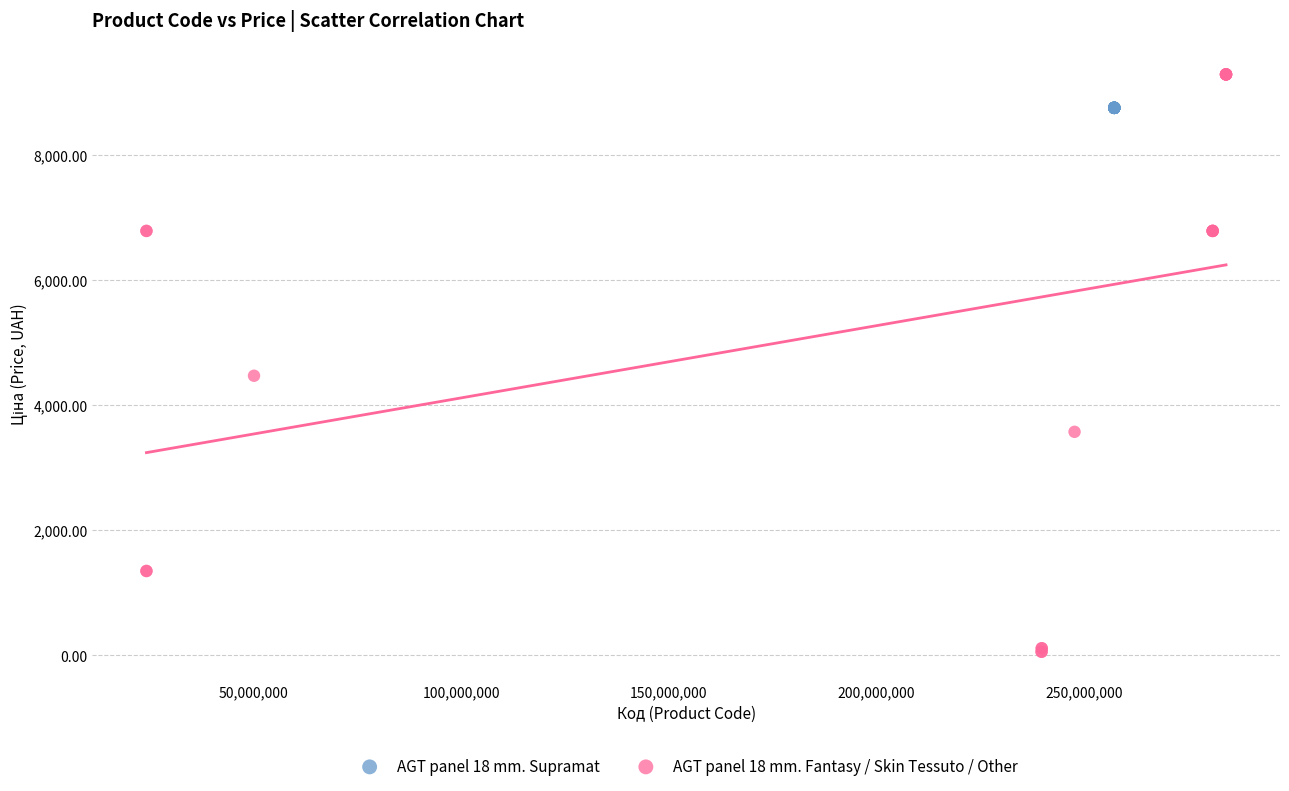

Which series contains the highest Y value?

AGT panel 18 mm. Fantasy / Skin Tessuto / Other